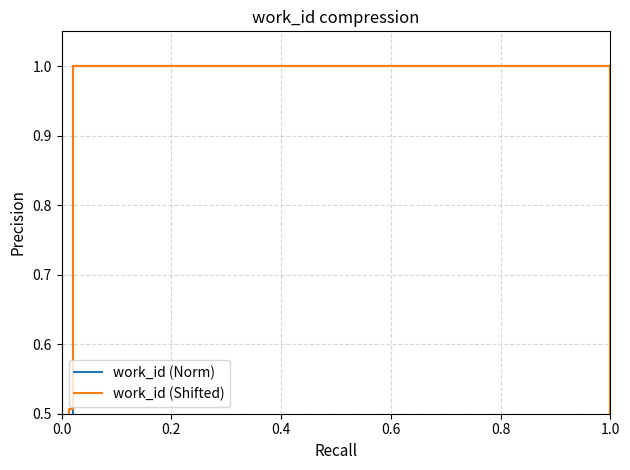

At how many categories does at least one series exceed 0?

10